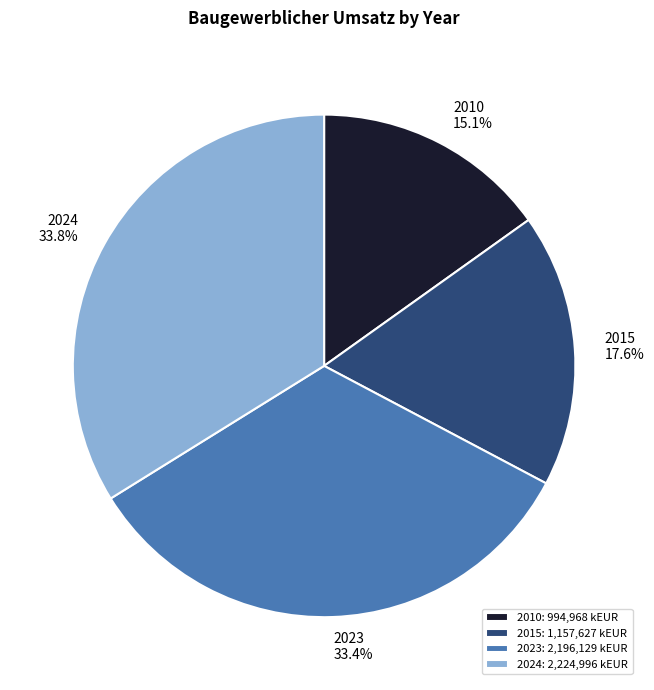

Between 2015 and 2010, which is larger?

2015